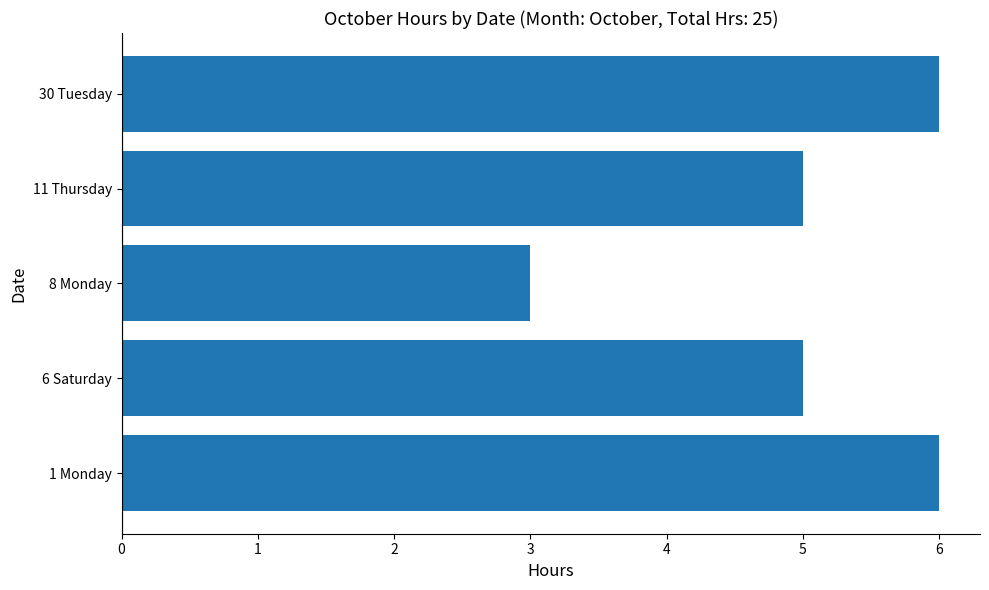

What is the difference between the maximum and minimum values?

3